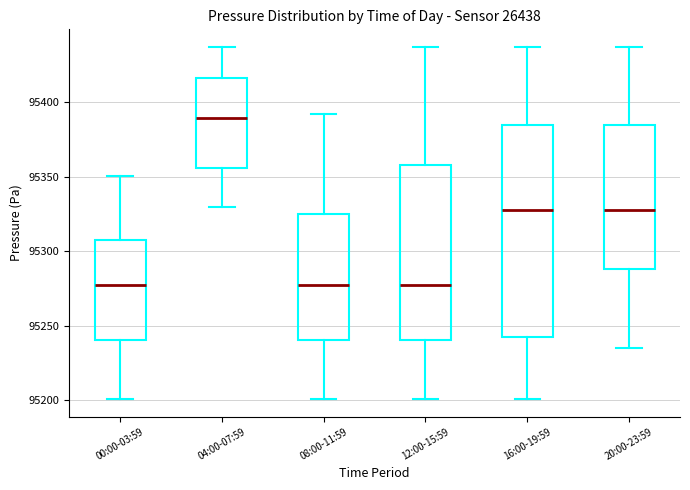

Which box's median line is the highest?

04:00-07:59